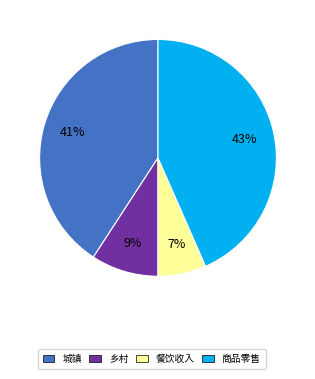

Count the number of slices in the pie.

4